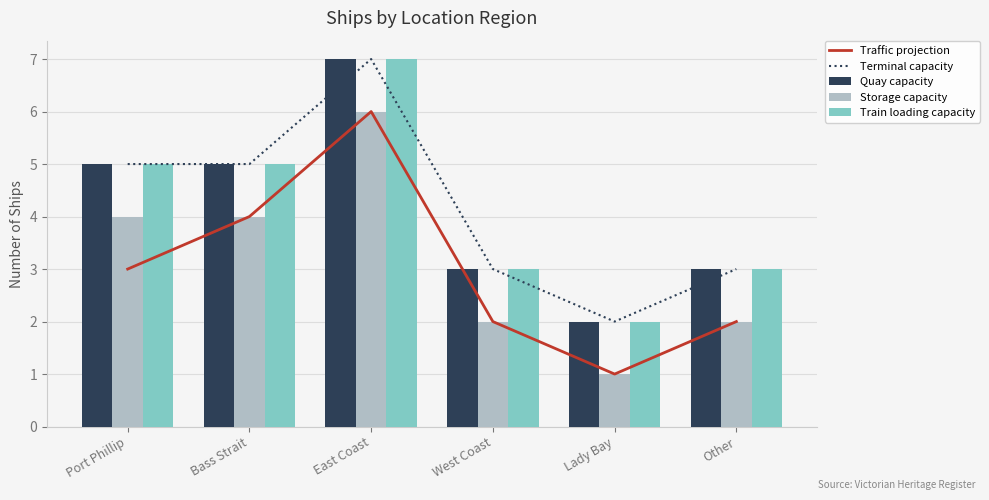

Does the chart contain any negative values?

No